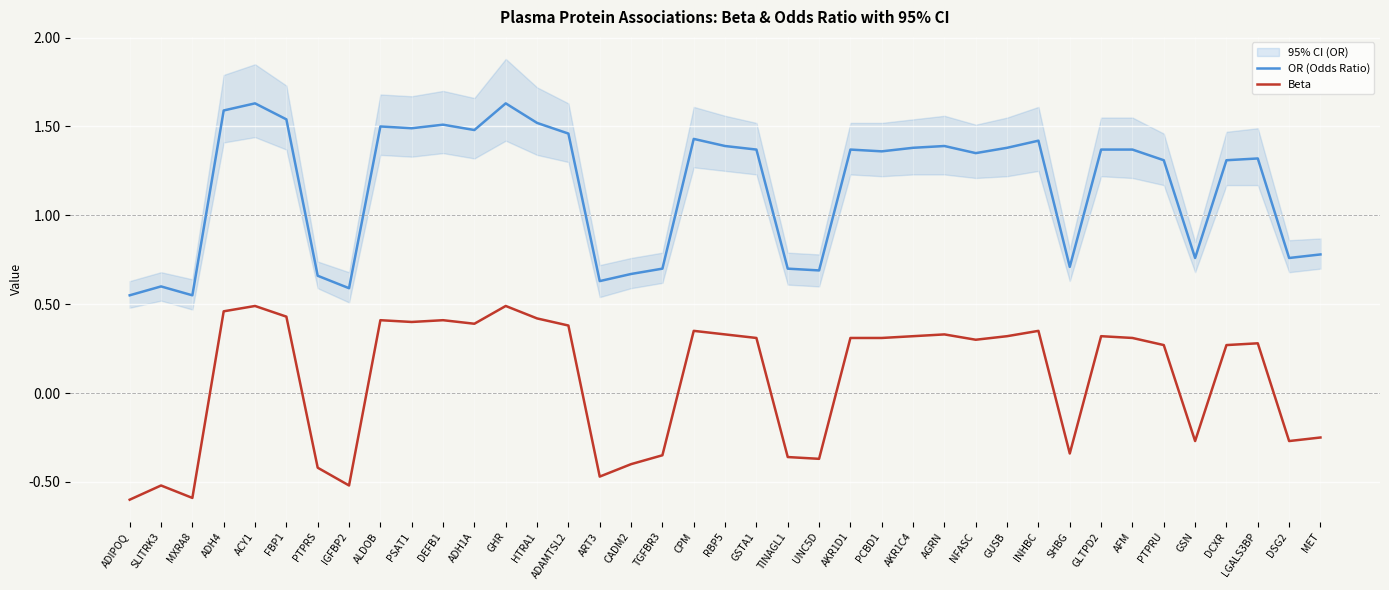

True or false: OR (Odds Ratio) and Beta cross at least once.

False